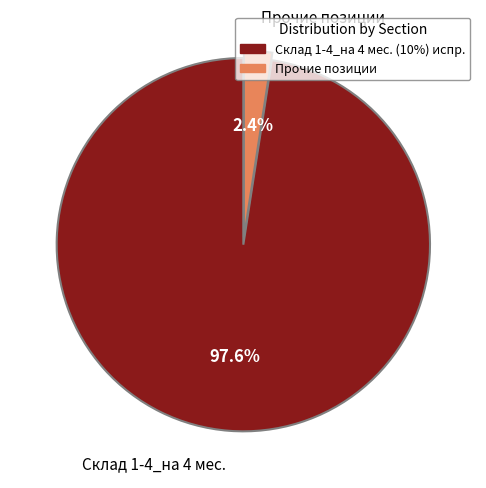

Which category has the smallest portion of the pie?

Прочие позиции